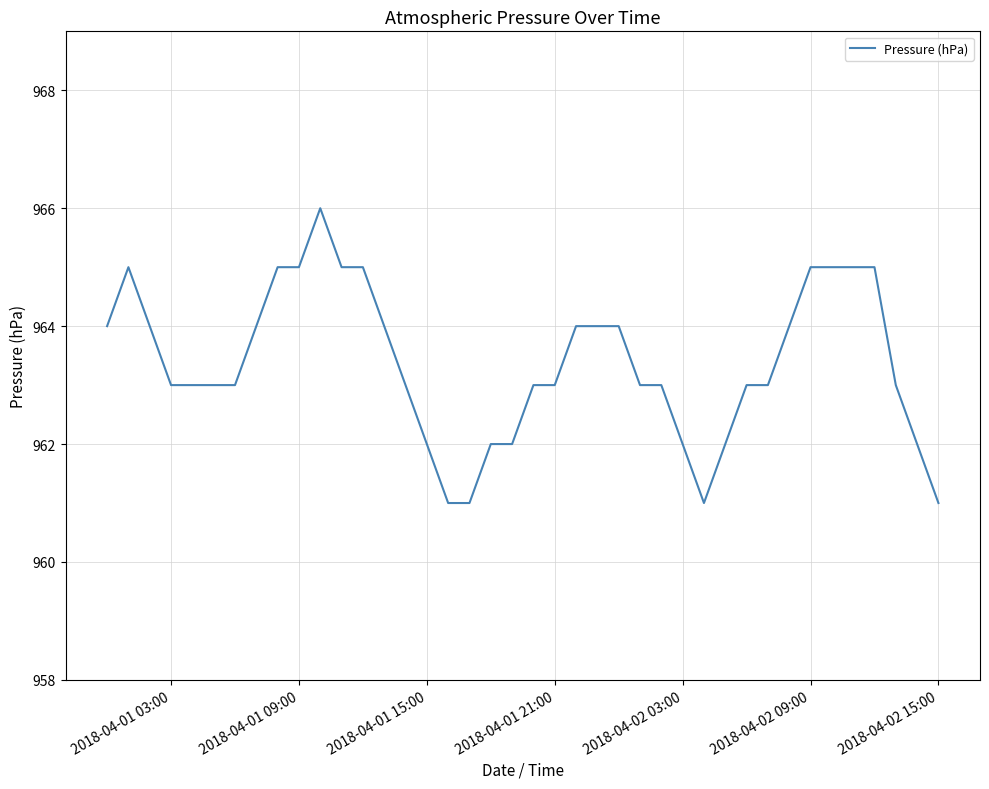

What is the greatest value displayed?

966